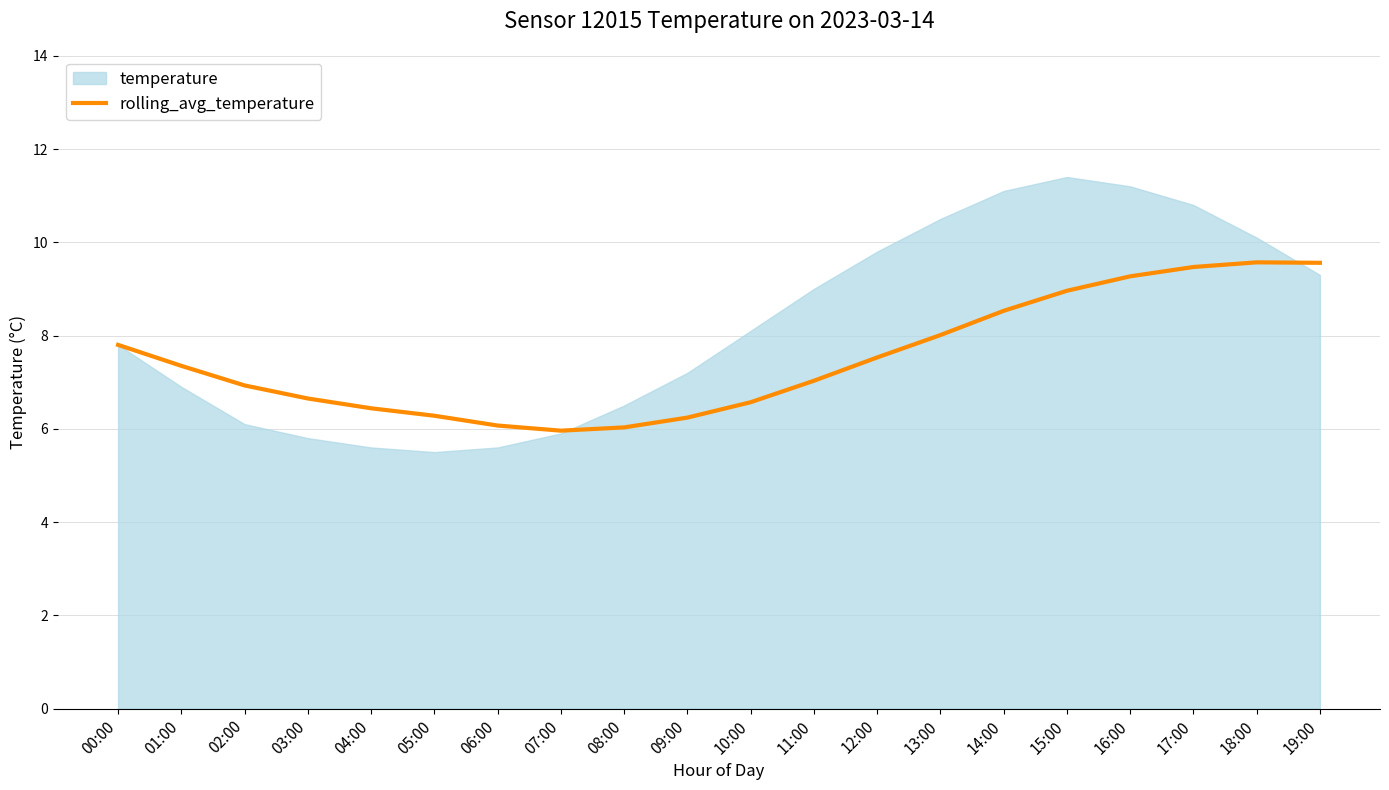

True or false: the data shows 6.0 at 08:00.

True